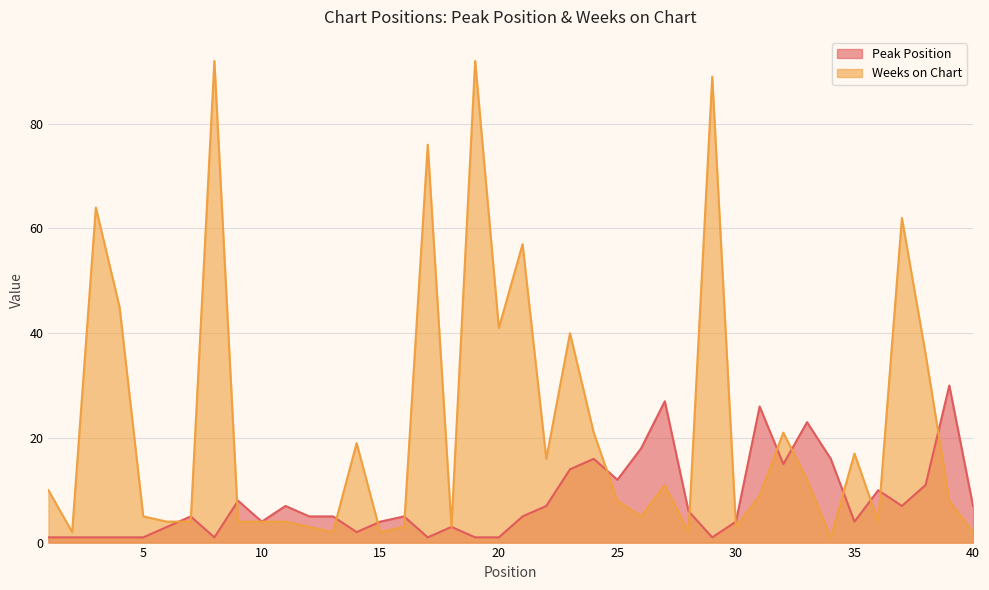

What is the average value of the Weeks on Chart series?

23